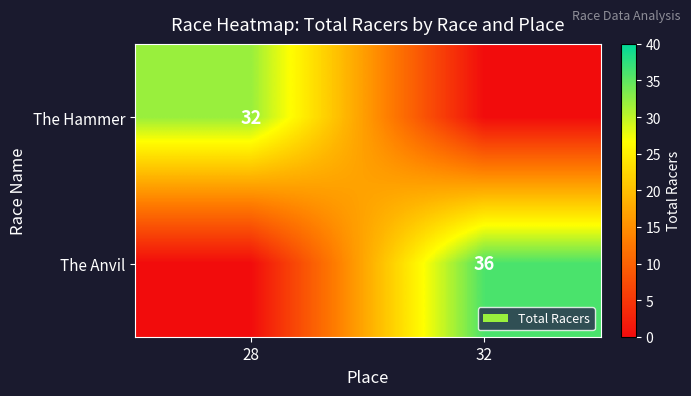

At which category does the chart reach its minimum across all series?

32